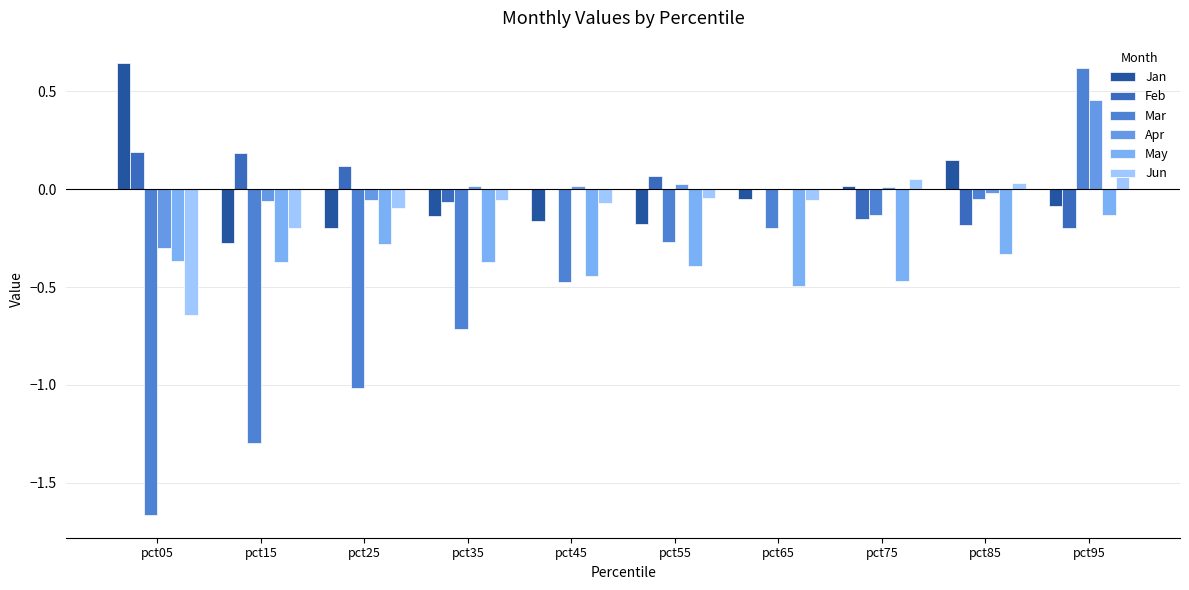

At which label does Feb first exceed 0?

pct05